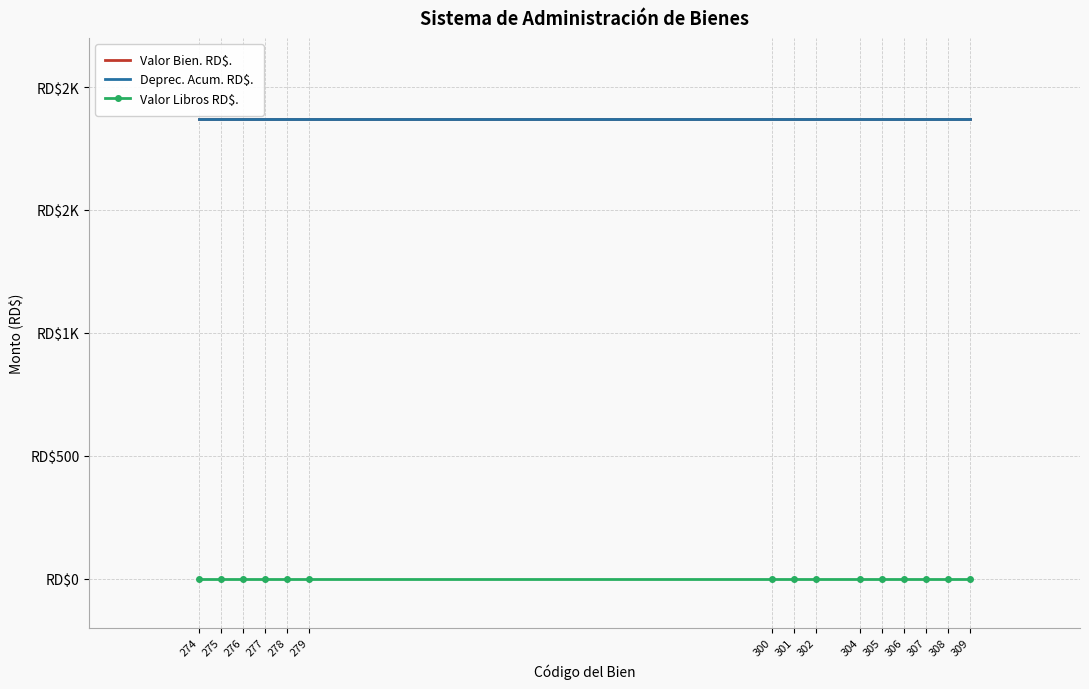

At how many categories does at least one series exceed 924?

15